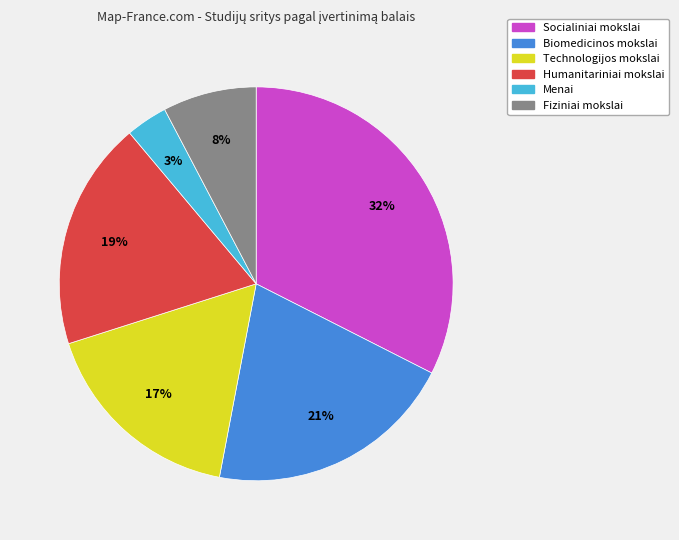

Is there any slice that represents more than half of the pie?

No